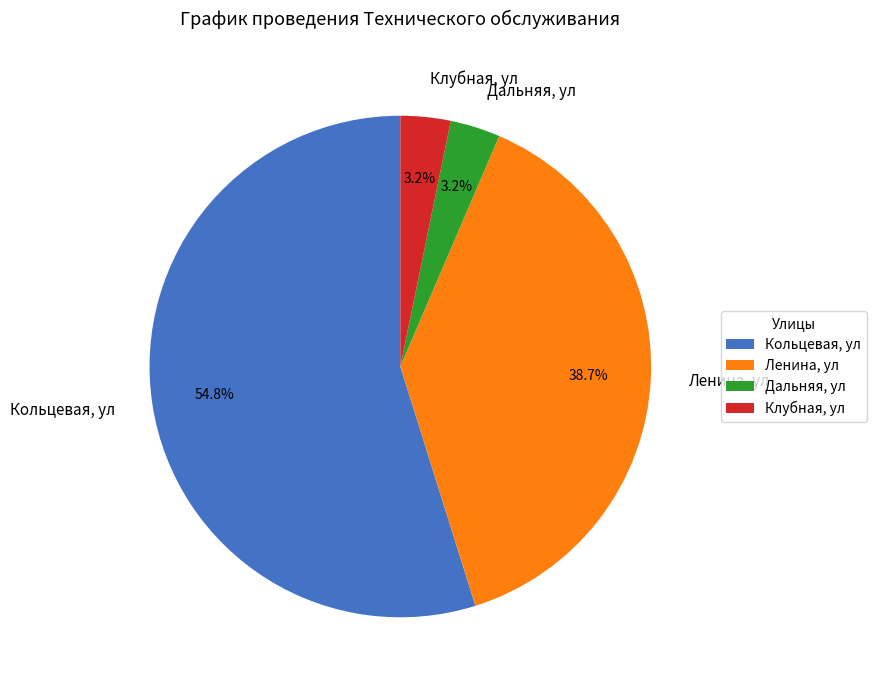

What is the largest slice in the pie chart?

Кольцевая, ул